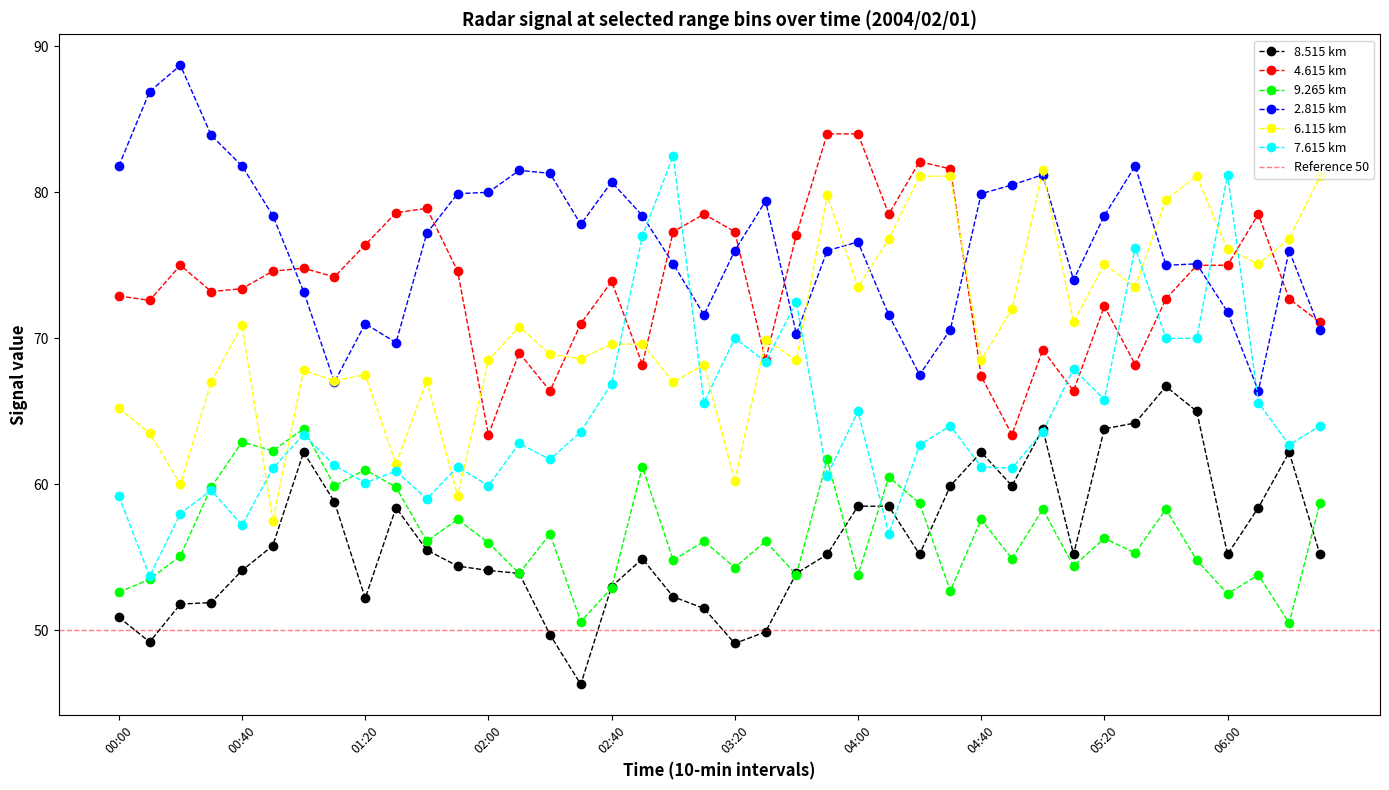

At which category does the chart reach its peak across all series?

00:20